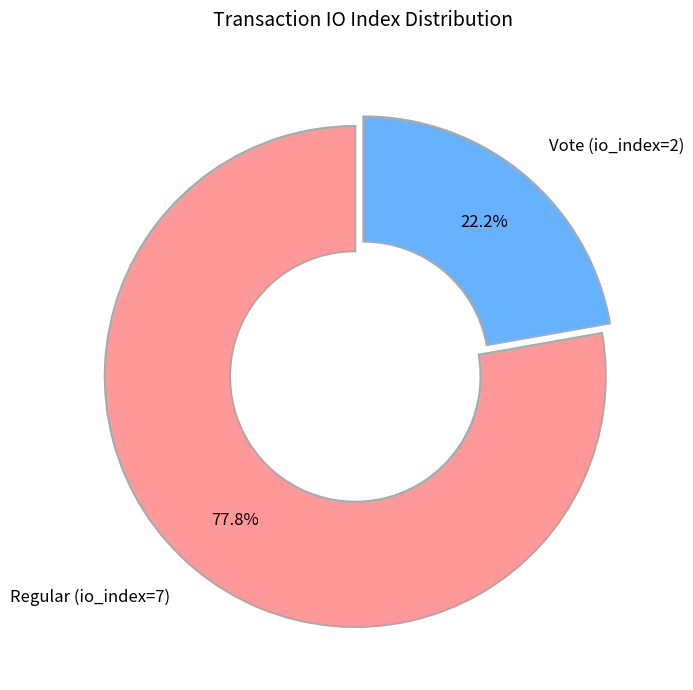

Rank the categories by value from highest to lowest.

Regular (io_index=7), Vote (io_index=2)